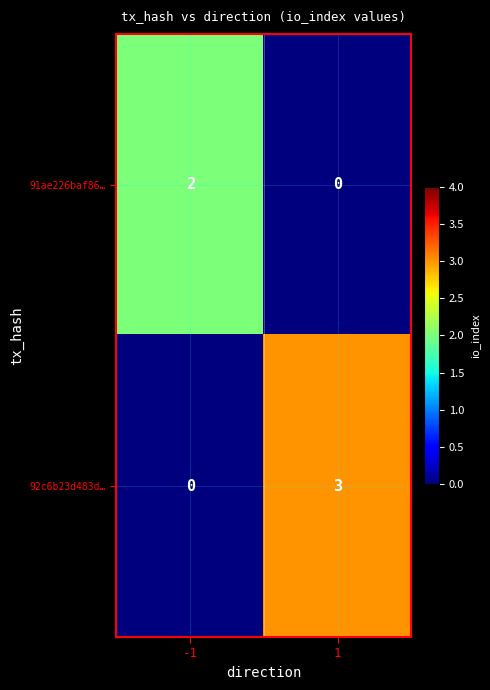

At how many categories does at least one series exceed 0?

2